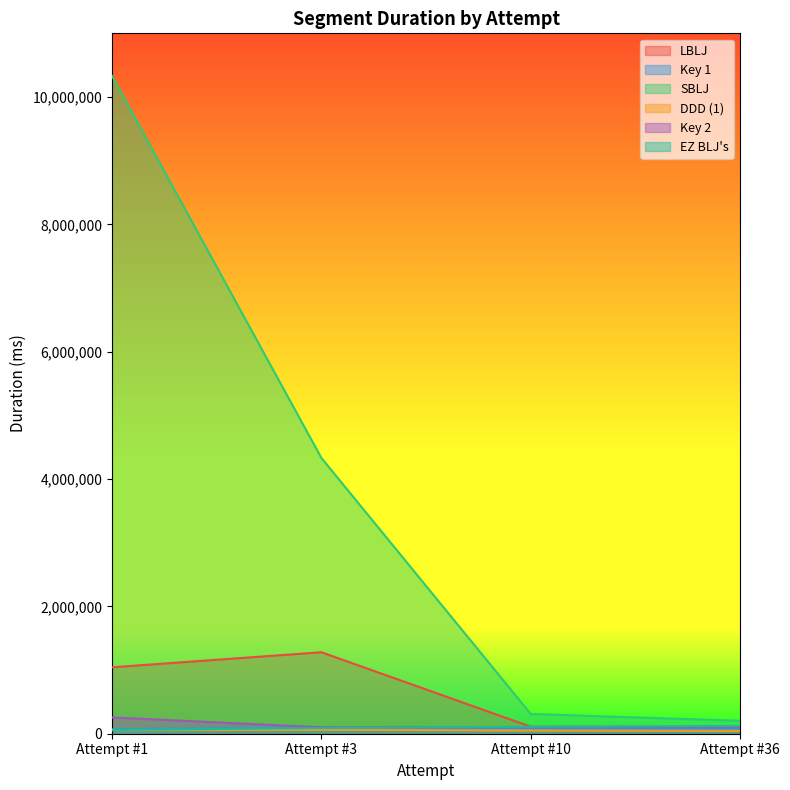

What is the difference between the second highest and second lowest values in the Key 2 series?

123